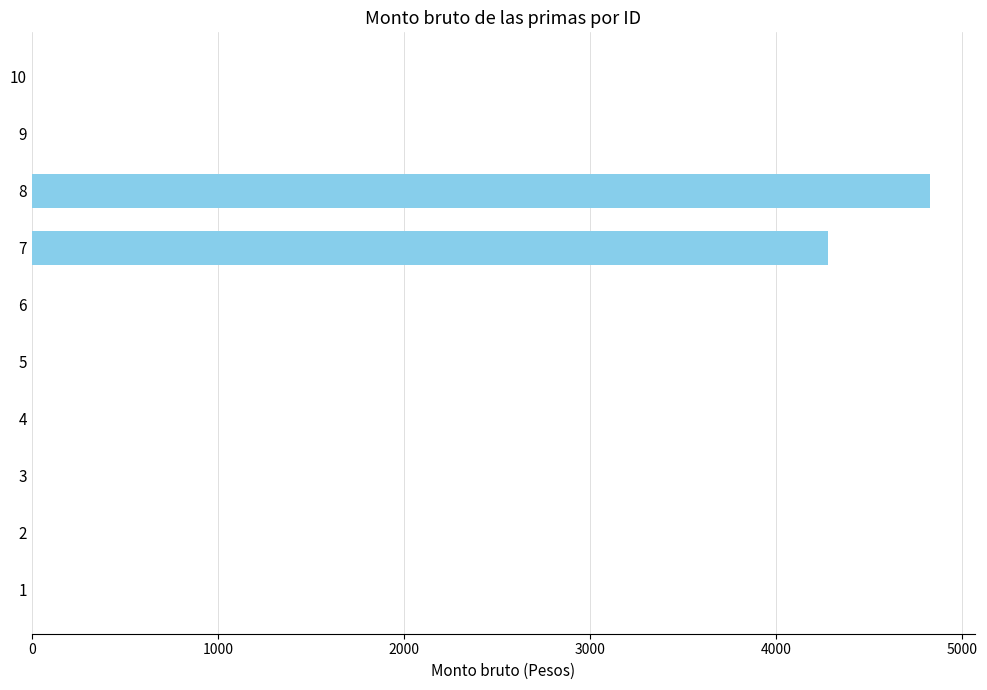

What is the sum of the values at 5 and 7?

4278.8